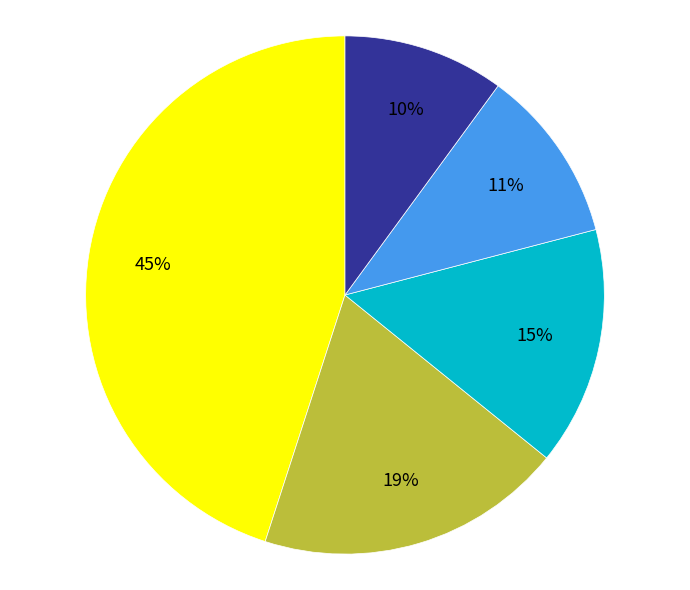

To the nearest percent, what is the difference between the largest and smallest slice percentages?

35%